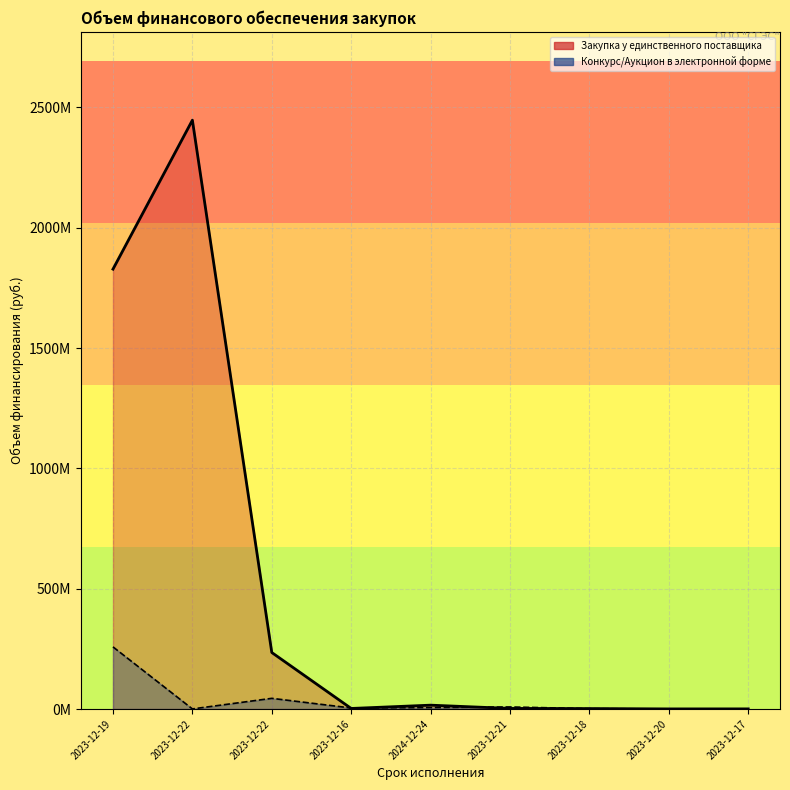

Count the number of data series in this chart.

2